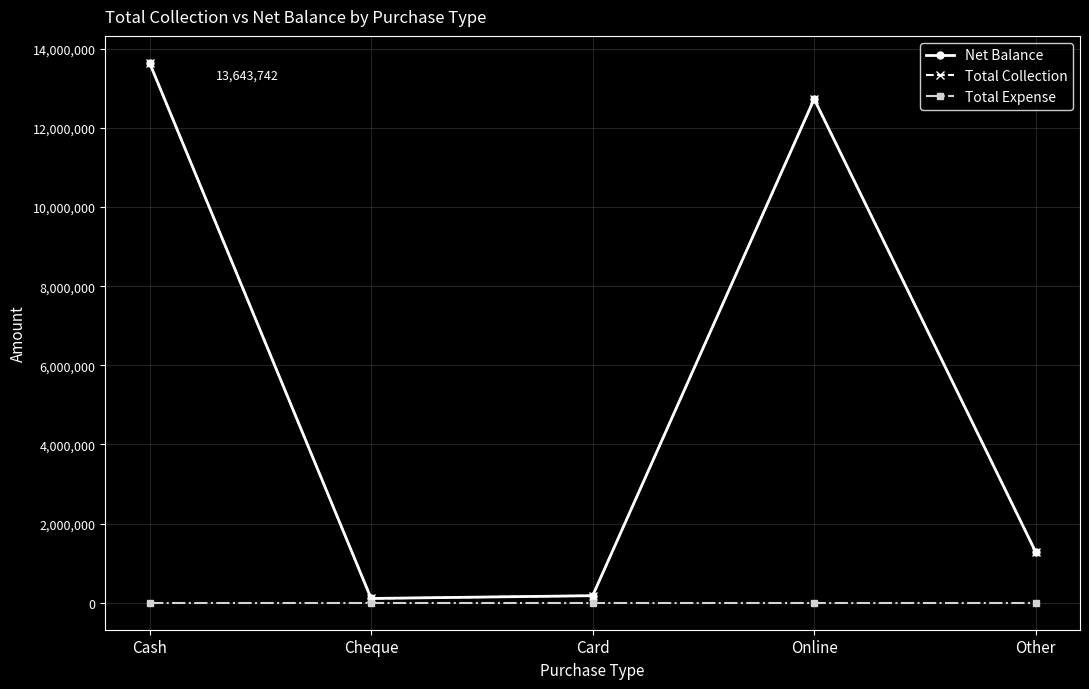

Does the chart have visible grid lines?

Yes